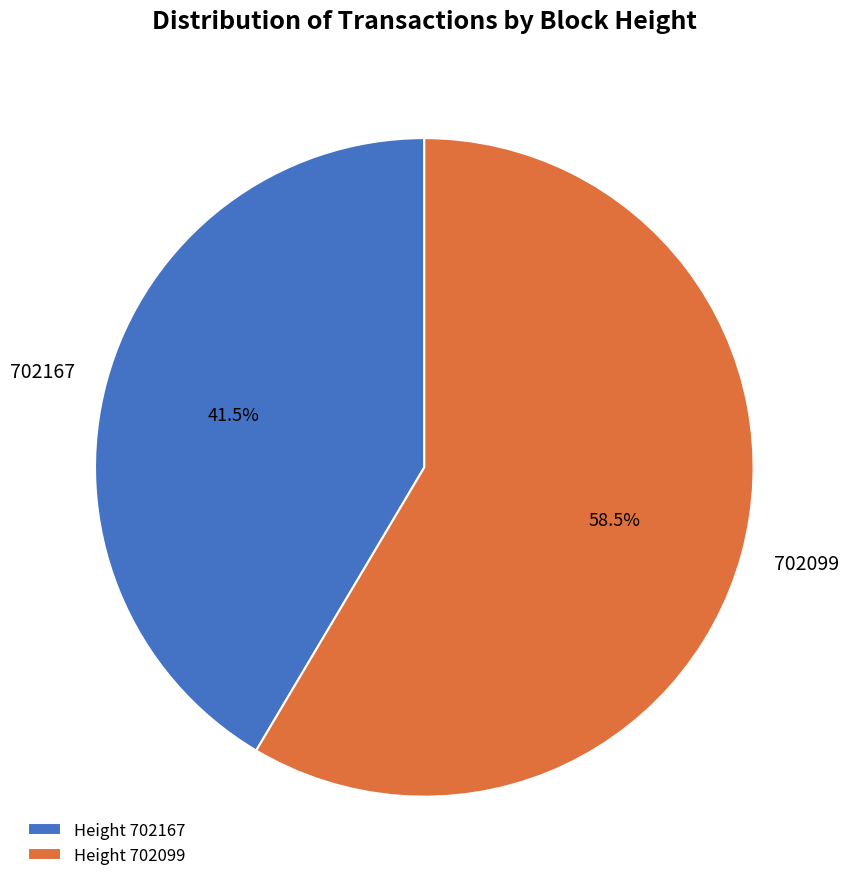

Between 702167 and 702099, which is larger?

702099